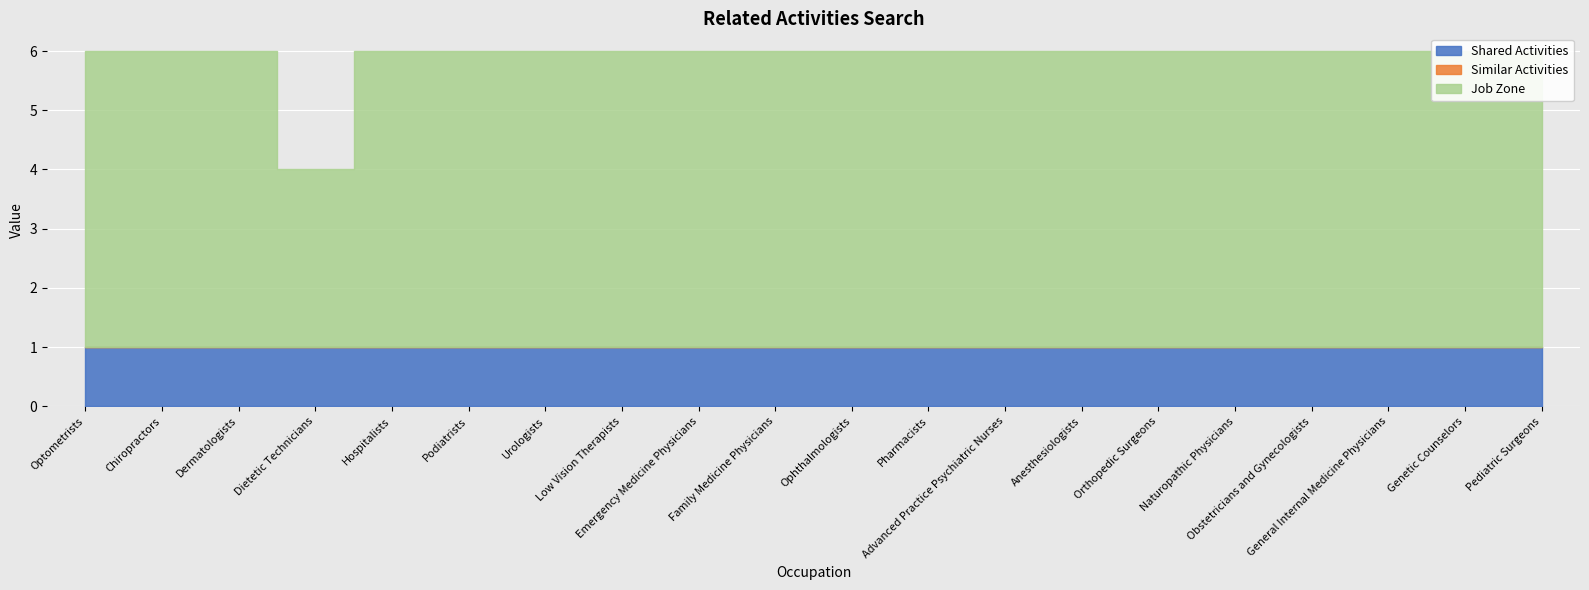

The Similar Activities series shows 0 at Optometrists. True or false?

True